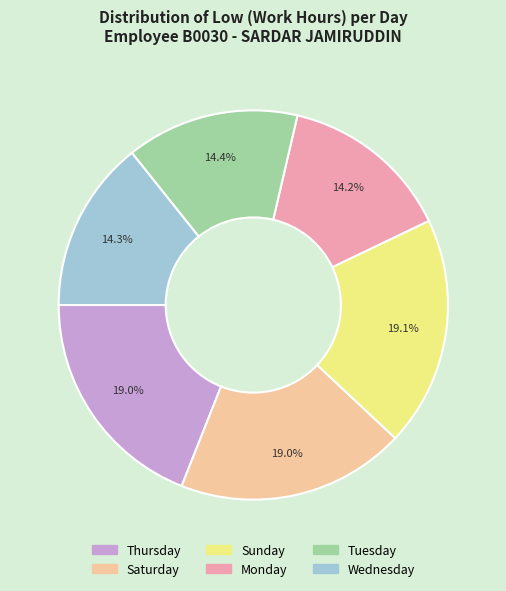

Count the number of slices in the pie.

6